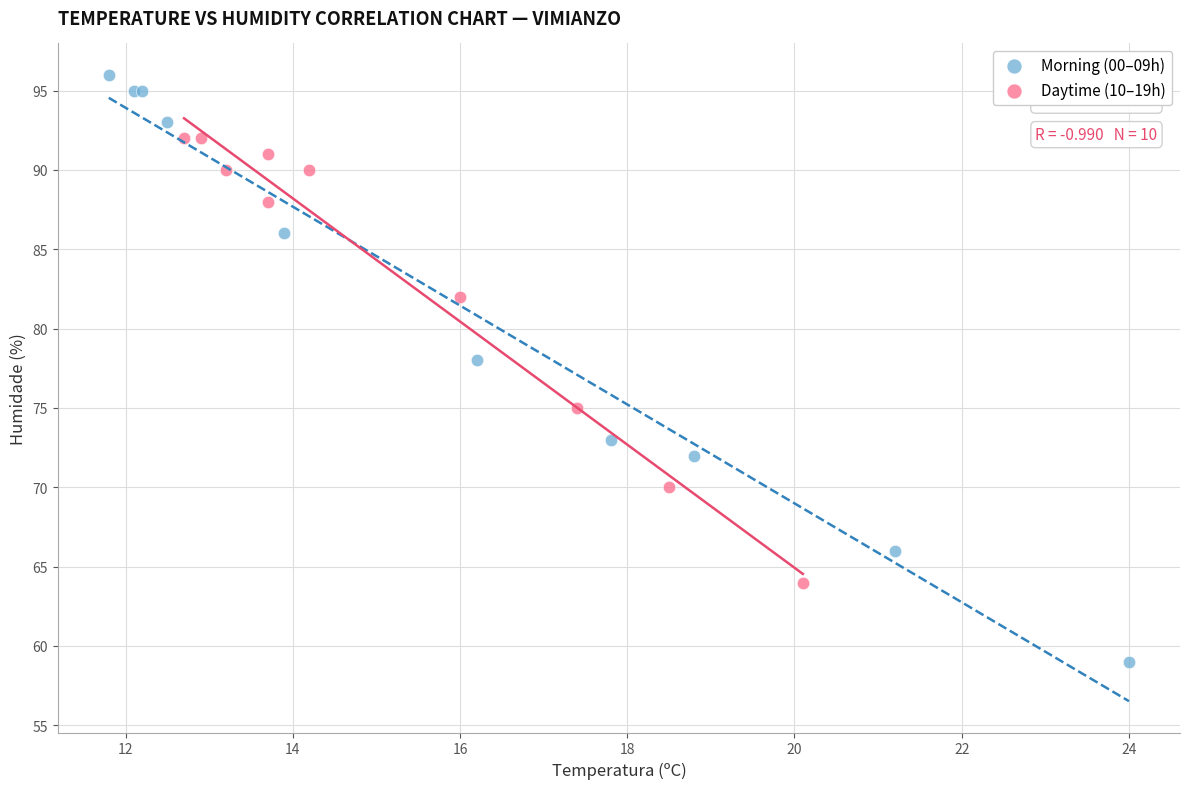

Which series reaches the maximum Y coordinate?

Morning (00–09h)